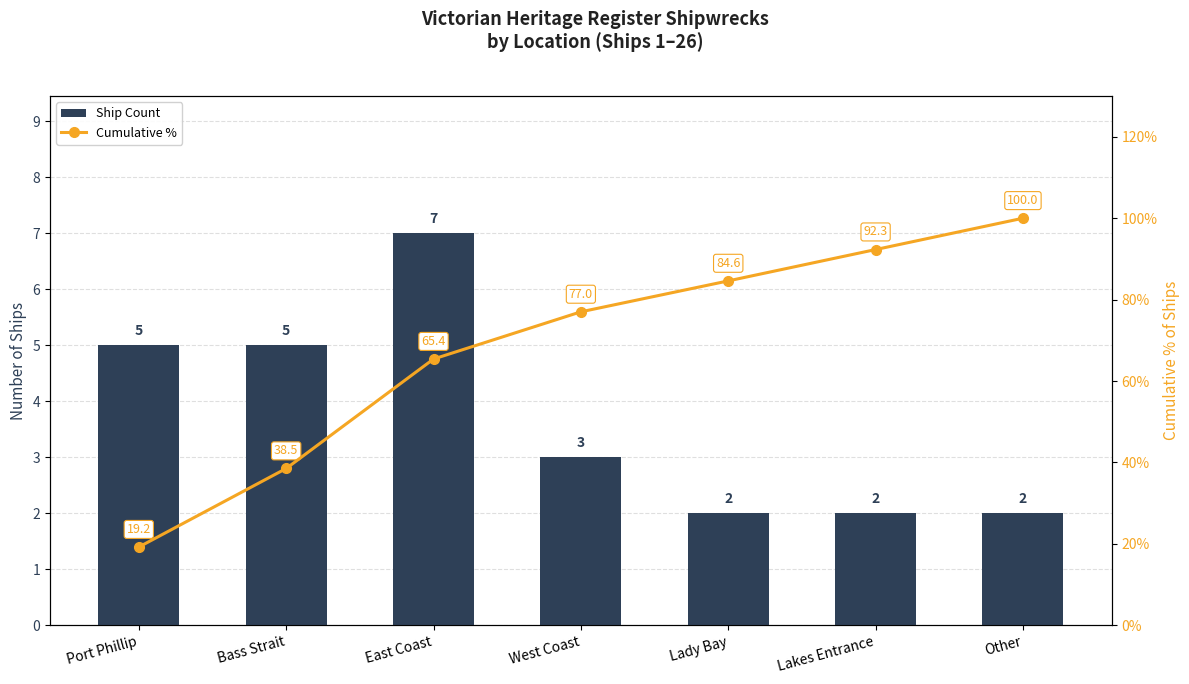

What is the smallest value displayed?

2.0